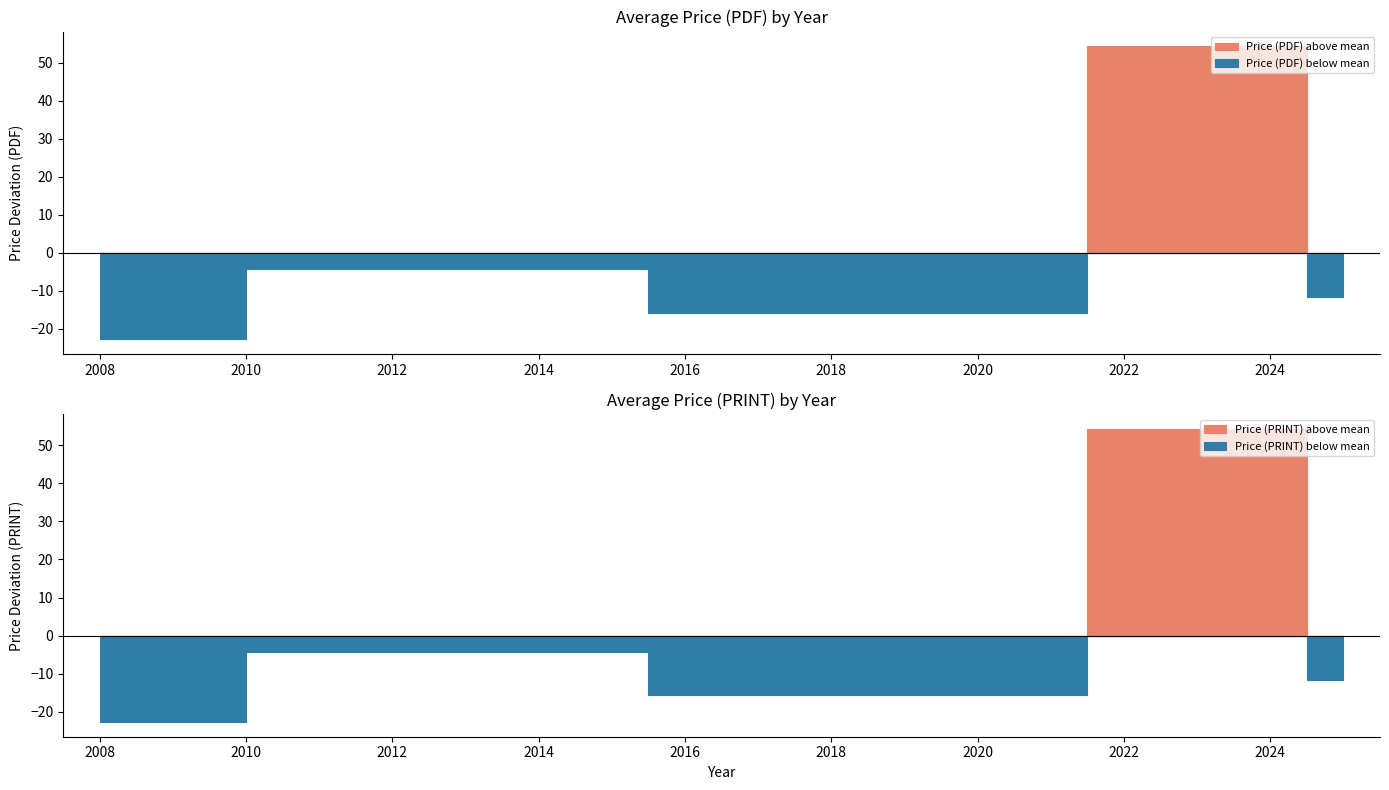

List the series in order of their peak value, highest first.

Price (PDF), Price (PRINT)